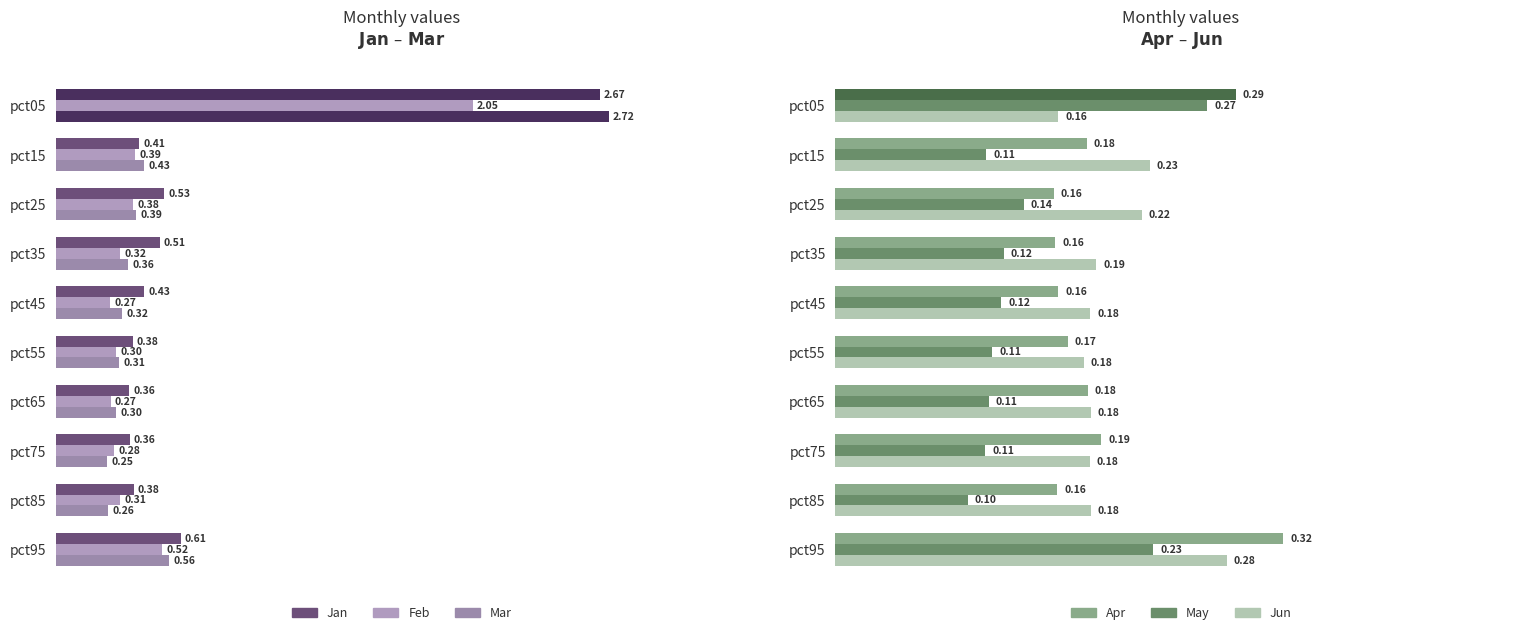

Which series has the largest range (max minus min)?

Mar